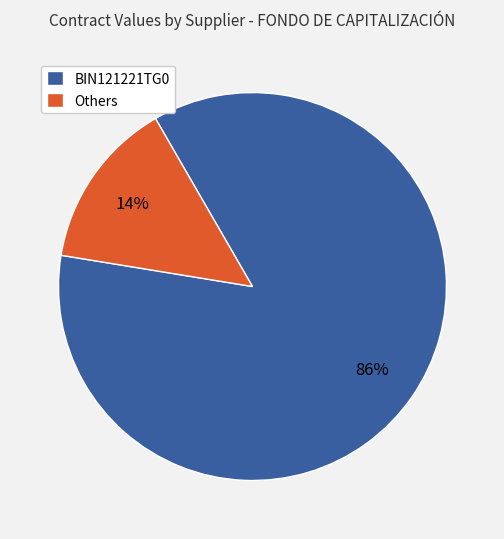

Does BIN121221TG0 account for over 50% of the chart?

Yes